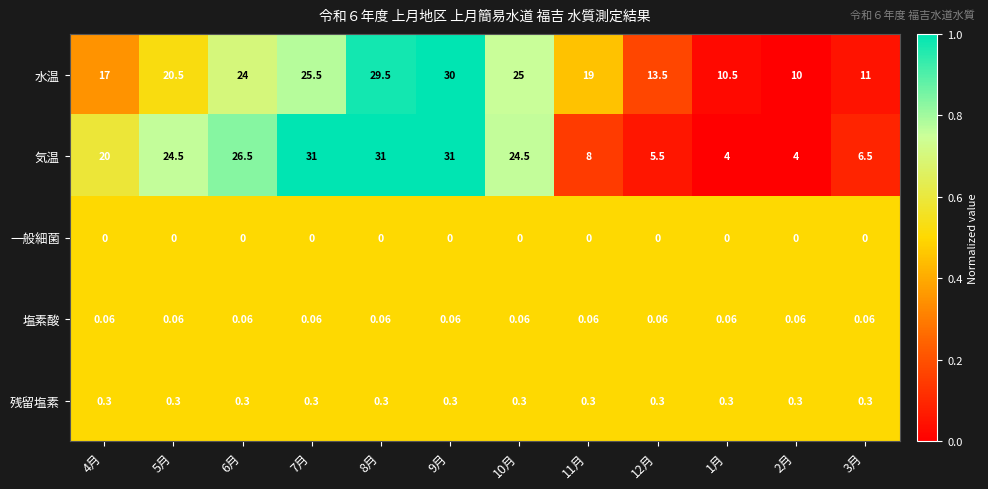

Is the value of 残留塩素 at 9月 greater than the value of 気温 at 9月?

No